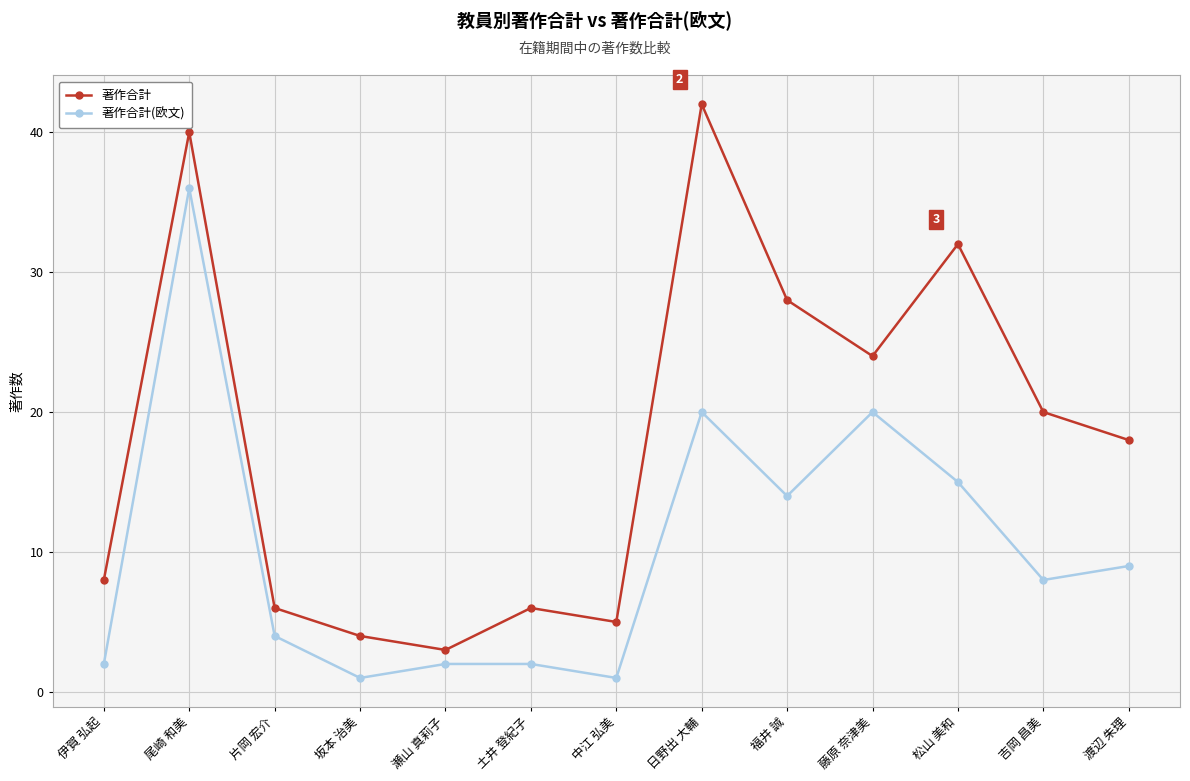

Is the value of 著作合計(欧文) at 中江 弘美 greater than the value of 著作合計 at 中江 弘美?

No